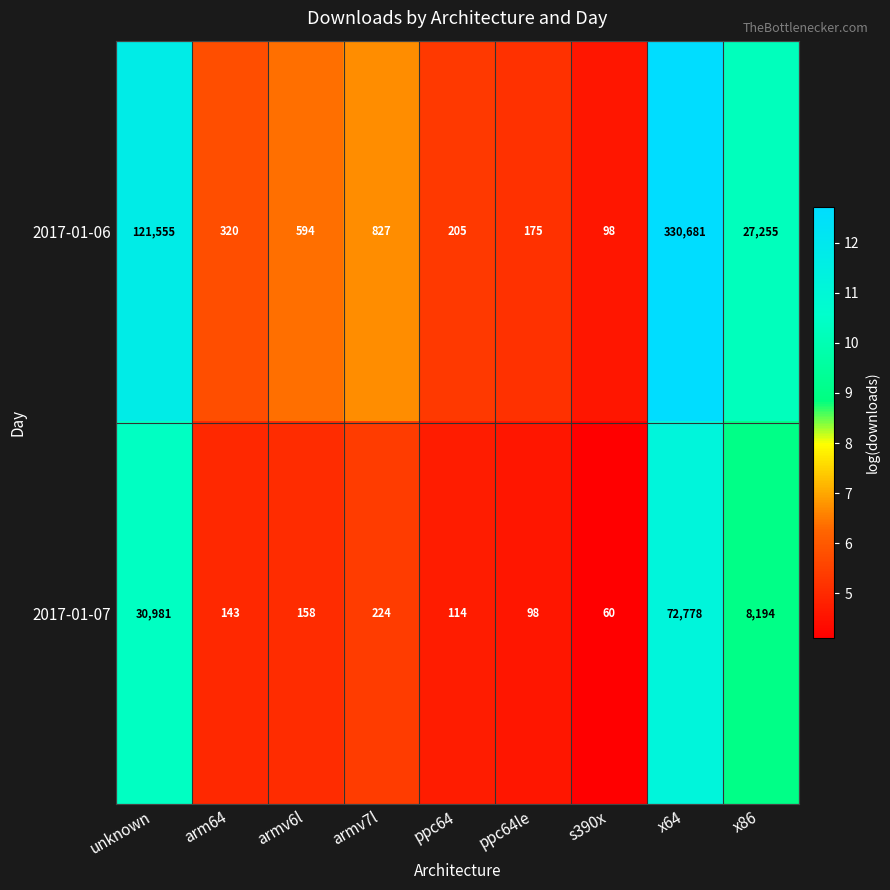

At which label does 2017-01-07 reach its minimum?

s390x